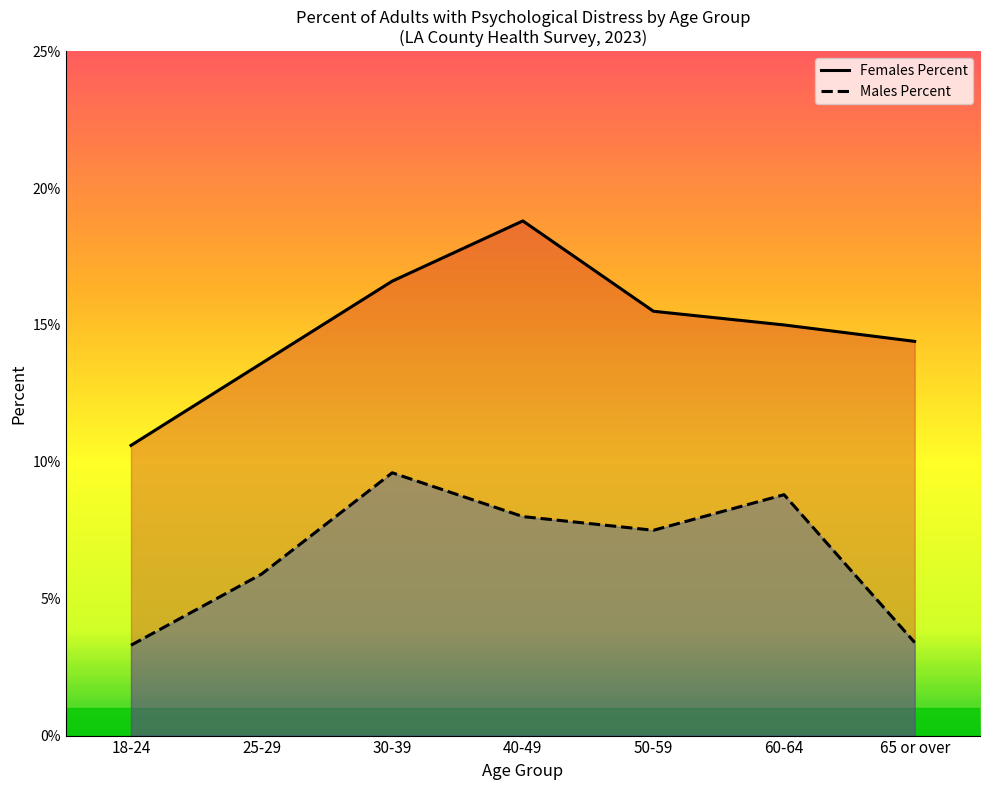

Which category has the highest value in the Females Percent series?

40-49